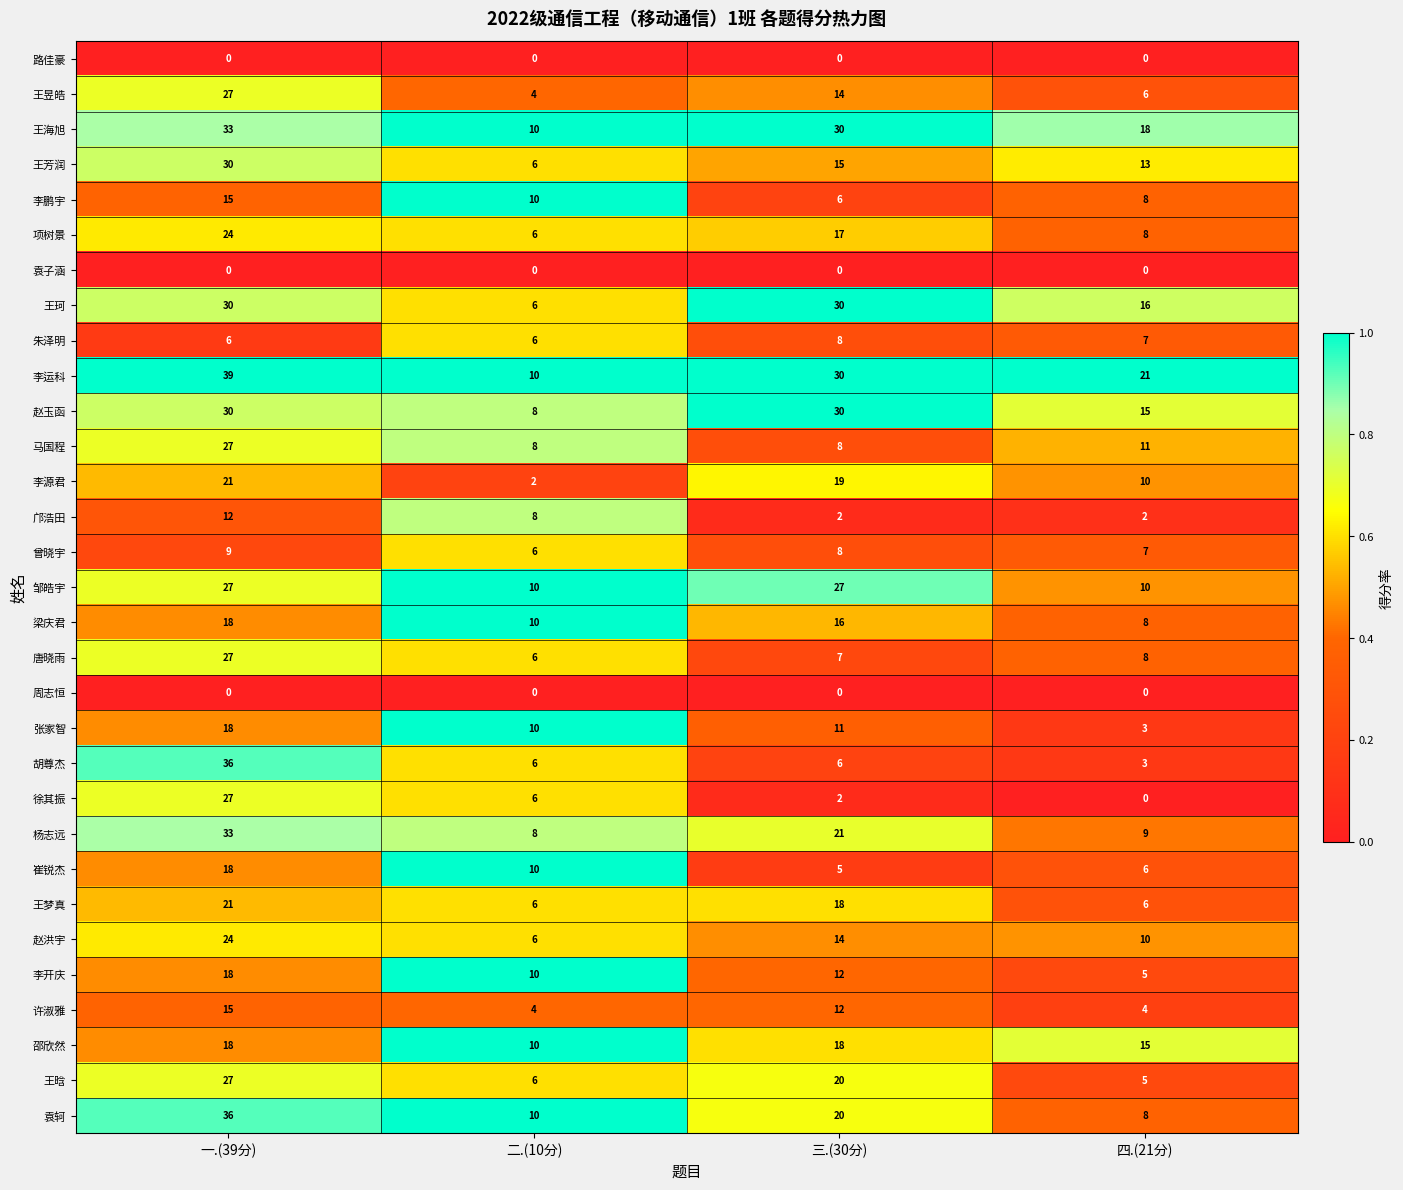

Which series has the widest spread of values?

胡尊杰